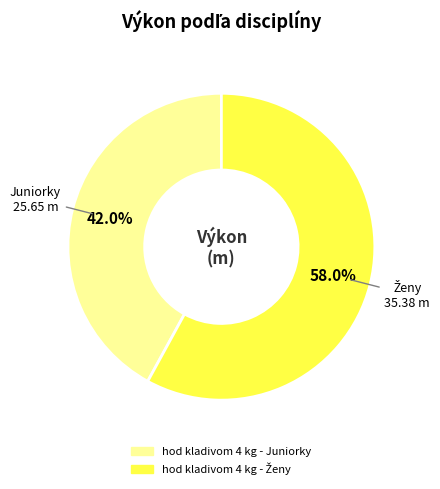

True or false: hod kladivom 4 kg - Juniorky accounts for 42% of the total.

True